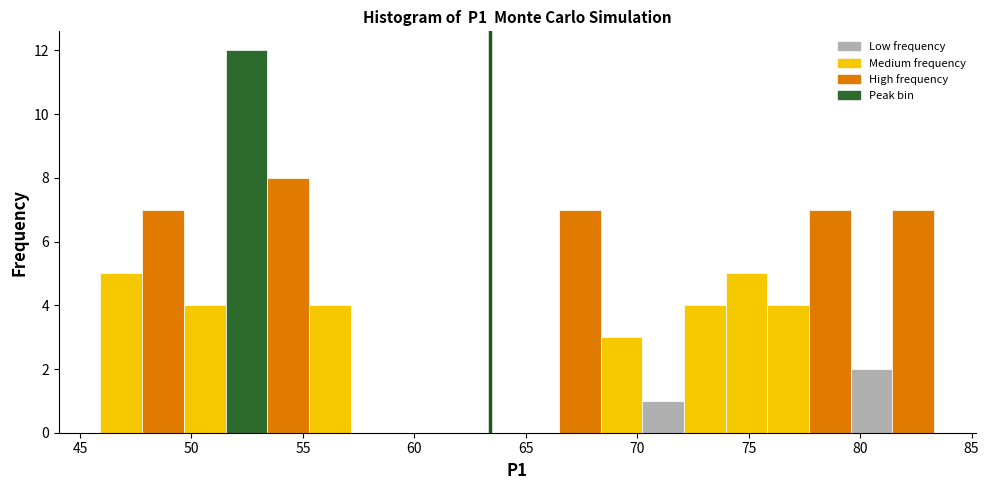

Around what value on the x-axis is the tallest bar? Give the approximate position of its centre, as read against the axis.

52.5